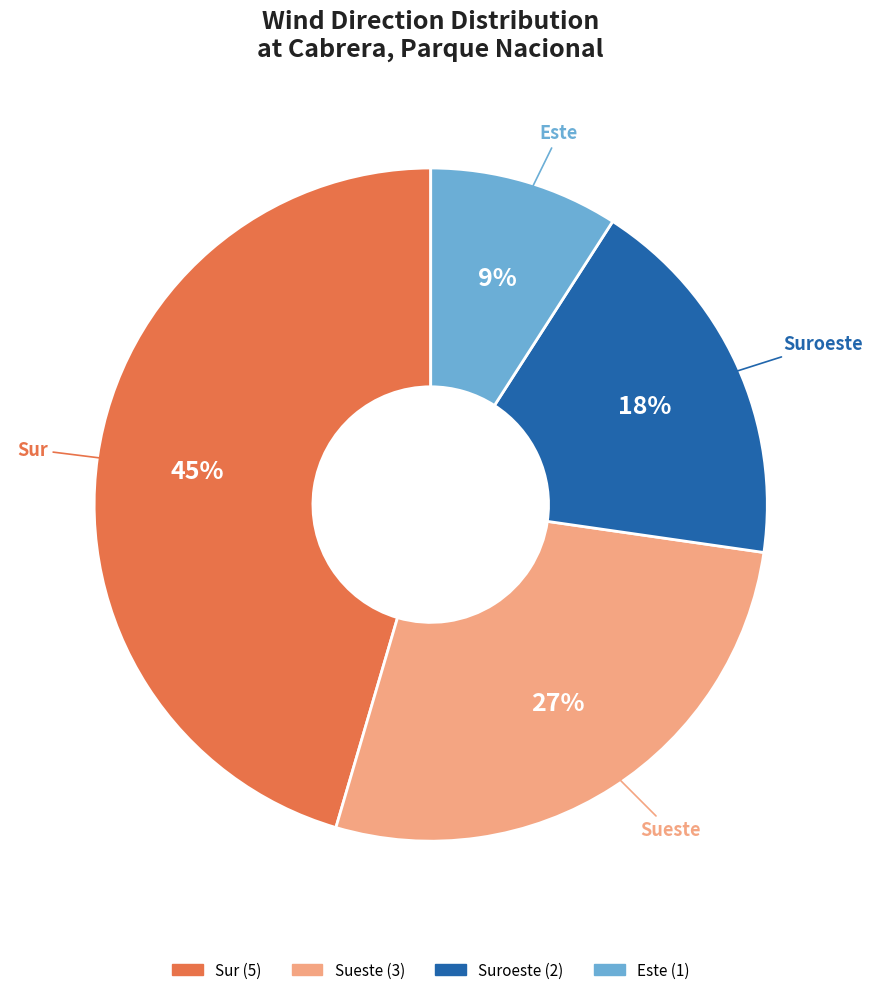

To the nearest percent, what is the difference between the largest and smallest slice percentages?

36%